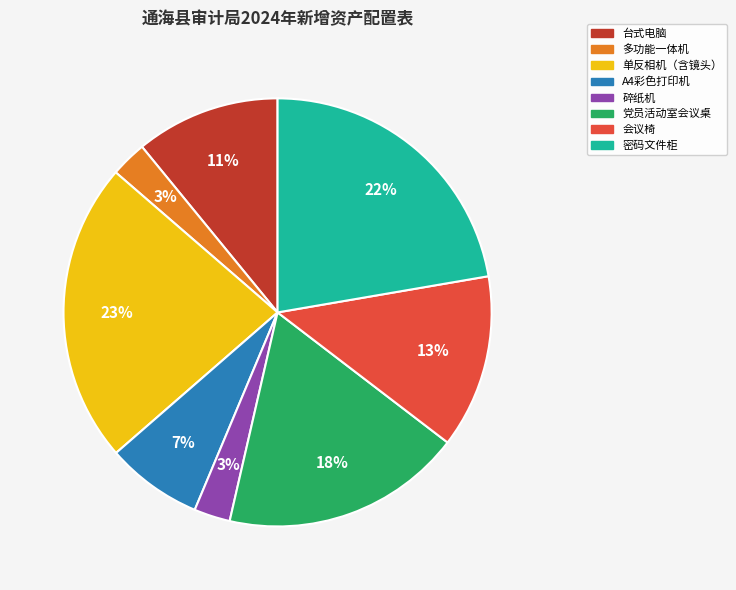

Combined, do A4彩色打印机 and 碎纸机 account for over 50%?

No